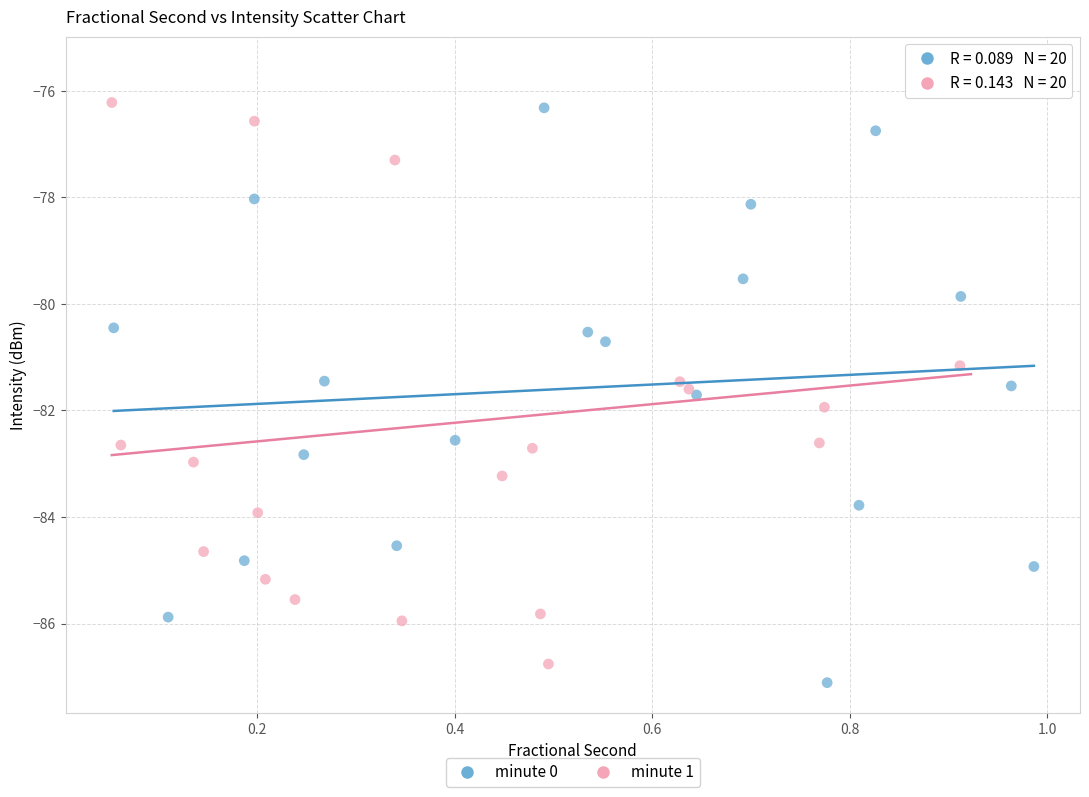

Which series contains the highest Y value?

minute 1